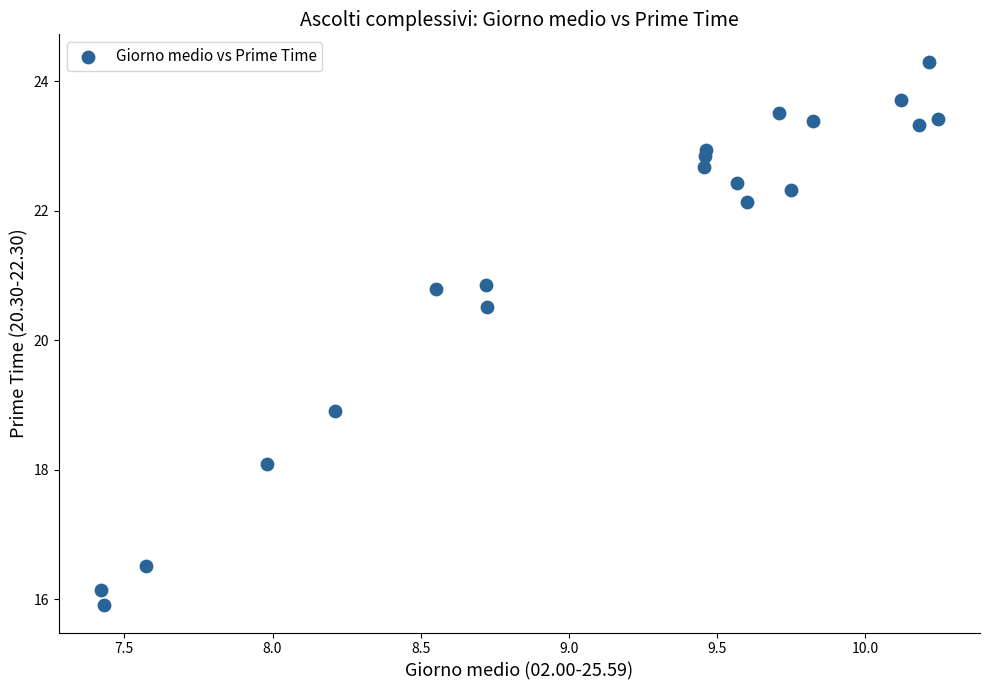

What Y value in the scatter plot is closest to 20?

20.5